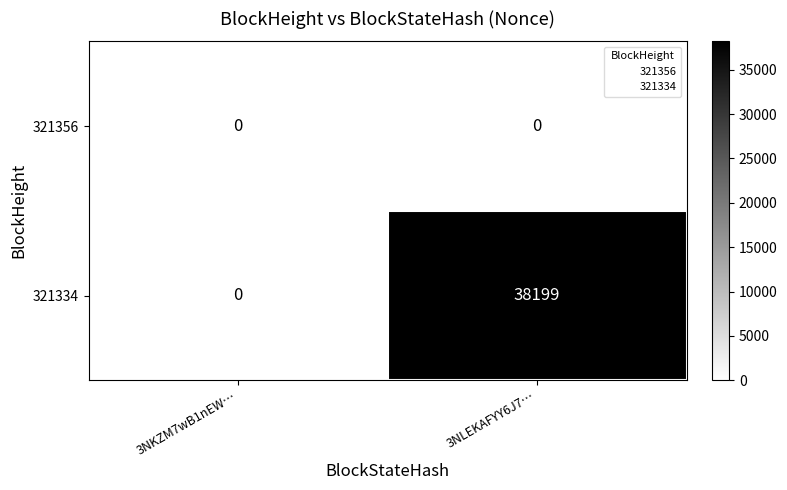

Reading left to right, what are all the values shown in this chart?

321356: 0	0
321334: 0	38199